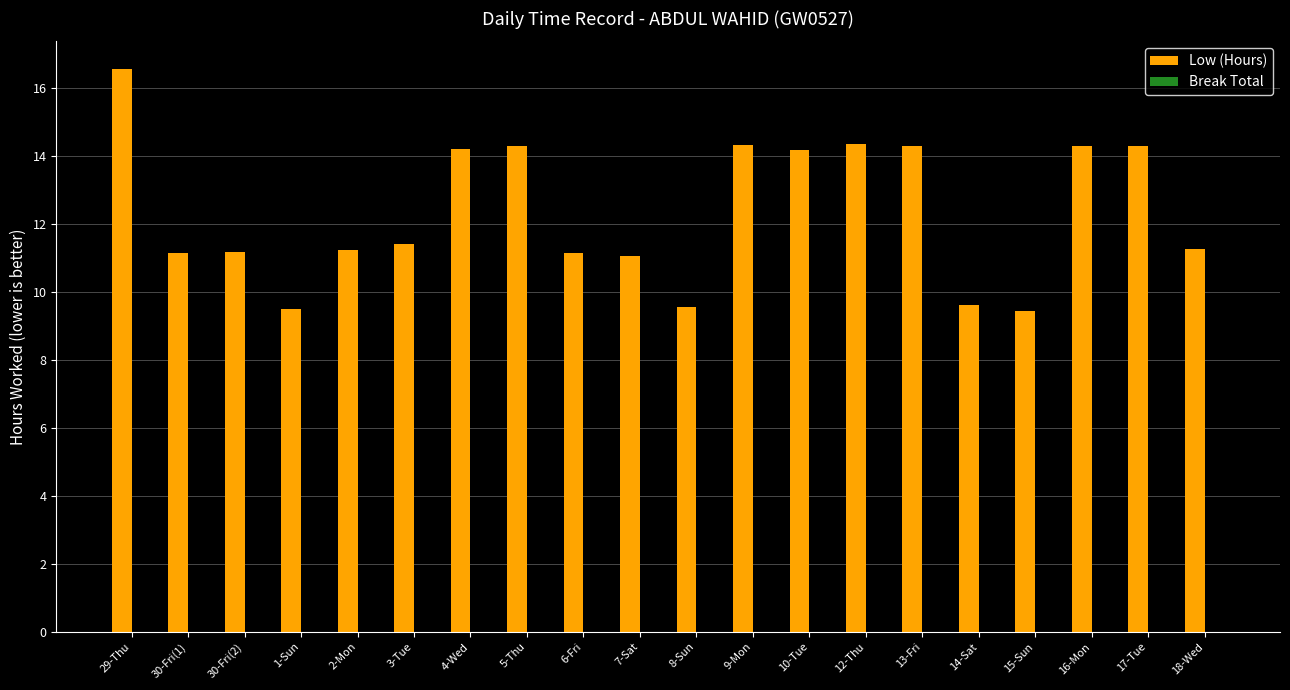

Which category has the highest value across all series?

29-Thu